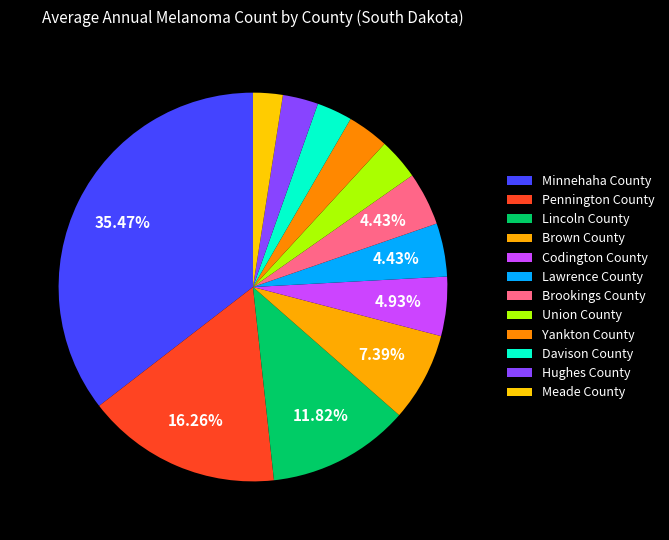

What percentage is NOT represented by Meade County?

97.5%